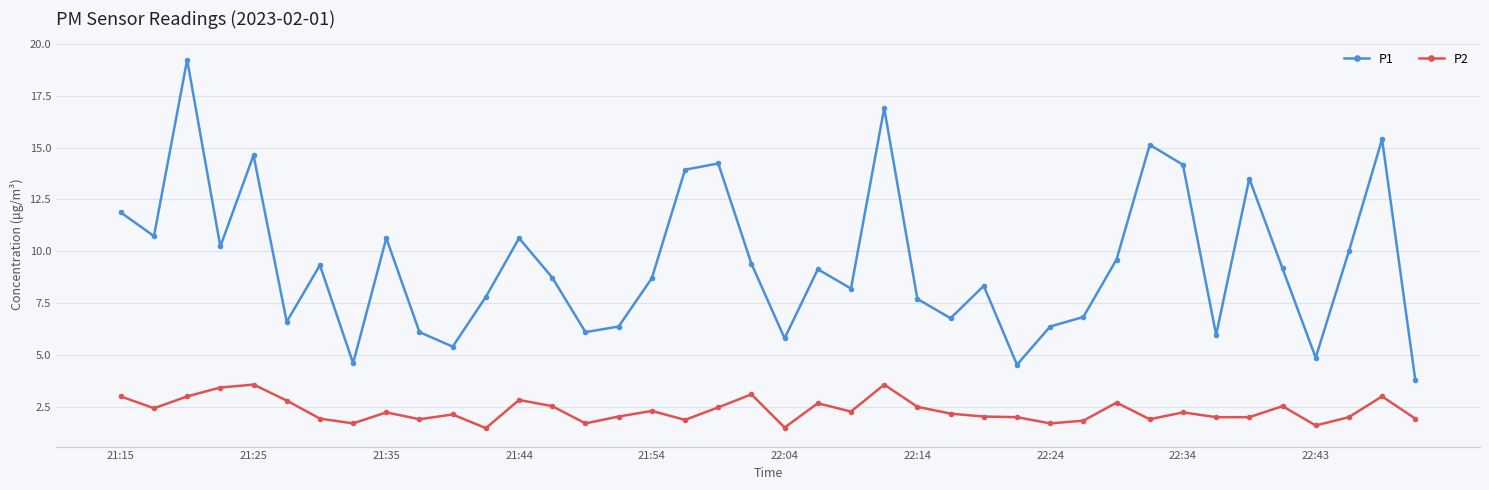

True or false: P2 and P1 intersect in this chart.

False